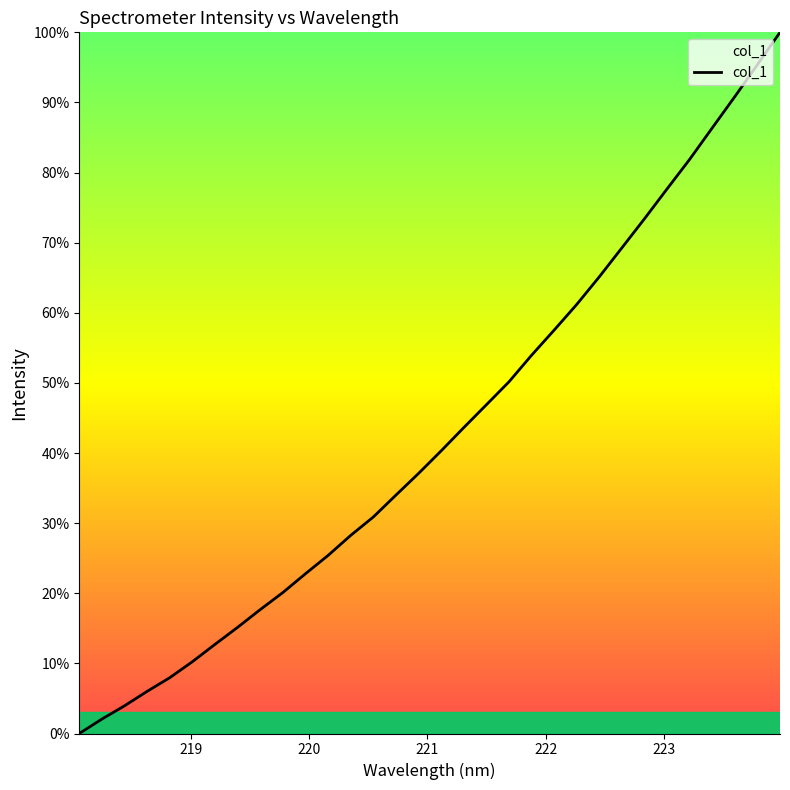

What is the maximum value shown in the chart?

100.0